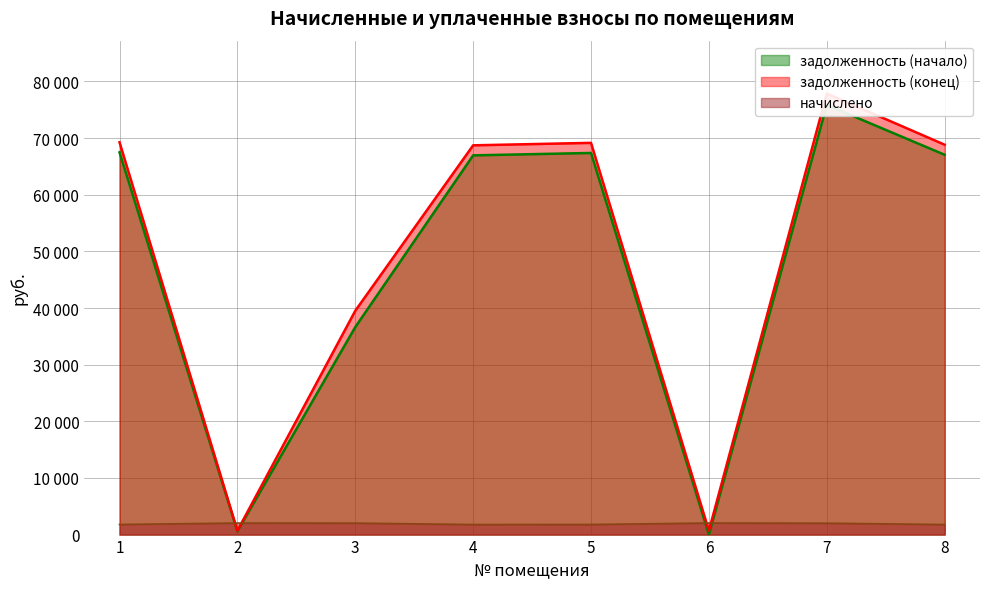

At which category is the sum across all series the highest?

7